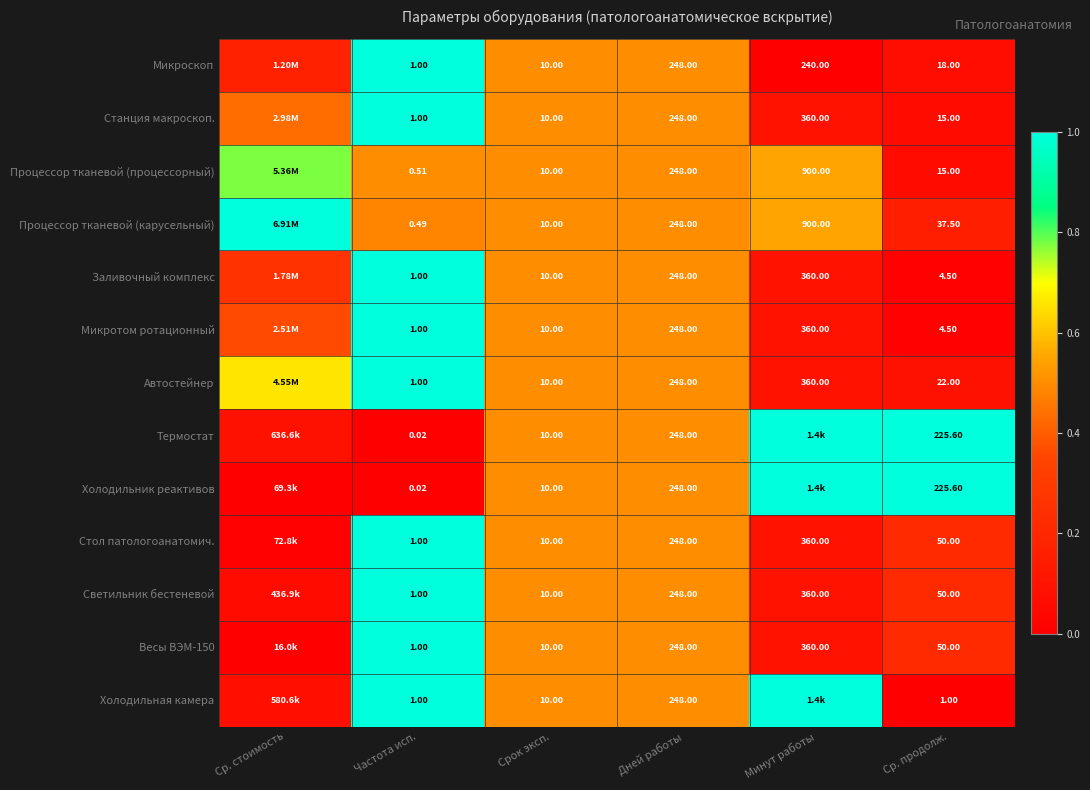

How many distinct data groups are displayed?

13